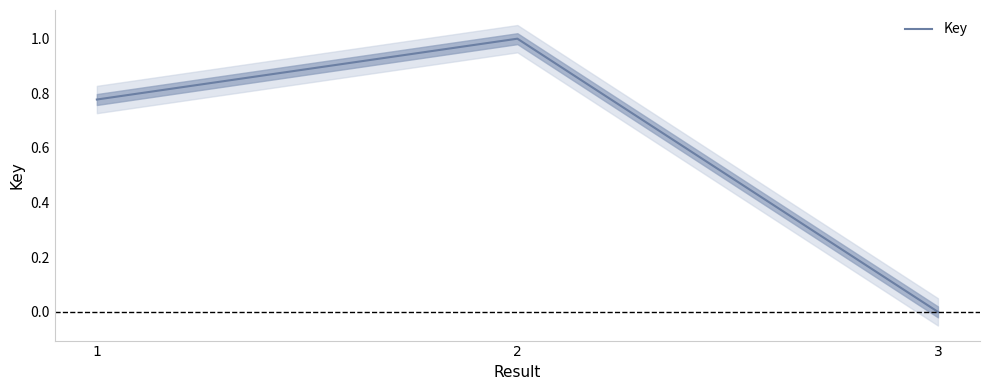

Reading left to right, list all the values displayed in this chart.

0.8	1.0	0.0